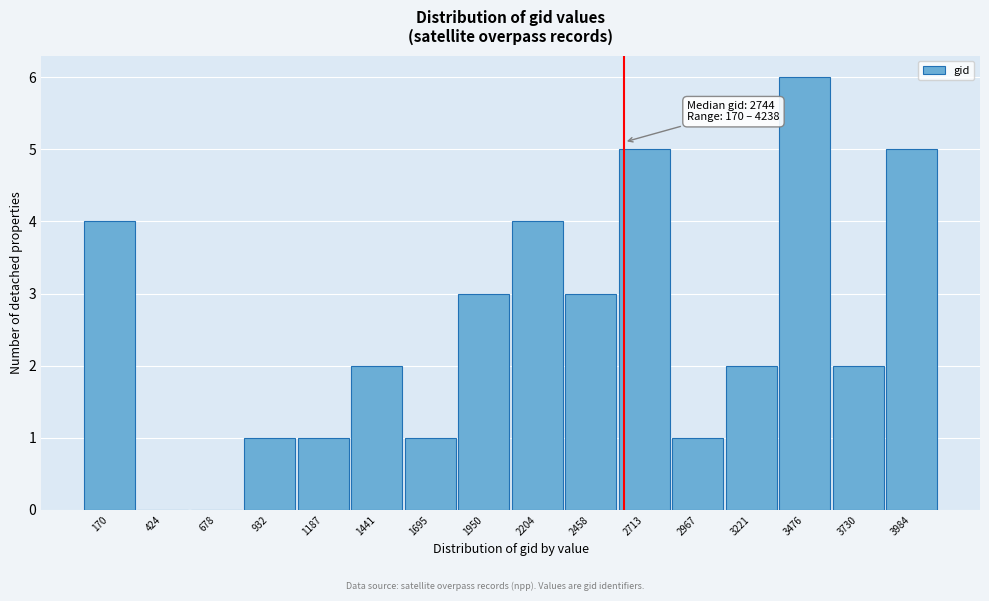

Reading right to left, extract all data points from this chart.

3984=5	3730=2	3476=6	3221=2	2967=1	2713=5	2458=3	2204=4	1950=3	1695=1	1441=2	1187=1	932=1	678=0	424=0	170=4